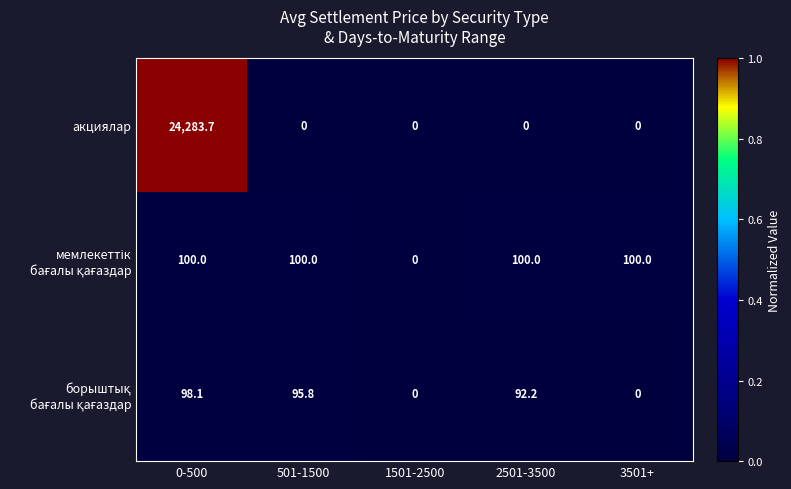

What is the difference between the maximum and minimum values in the акциялар series?

24283.7